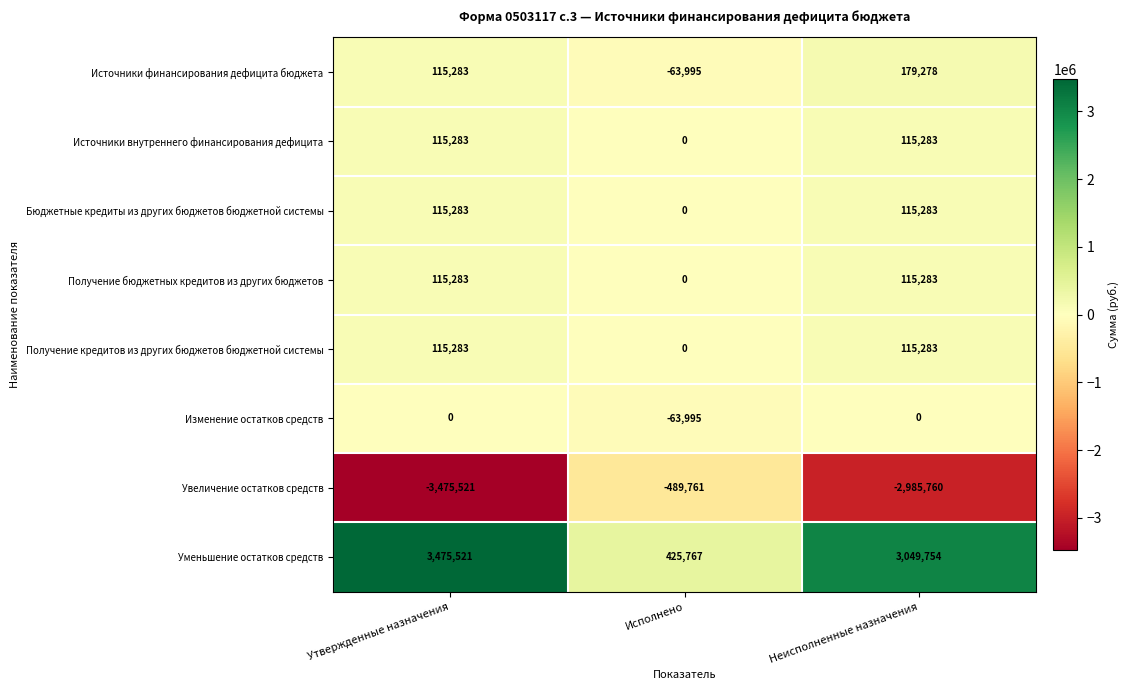

The value of Бюджетные кредиты из других бюджетов бюджетной системы at Исполнено is 45208. True or false?

False